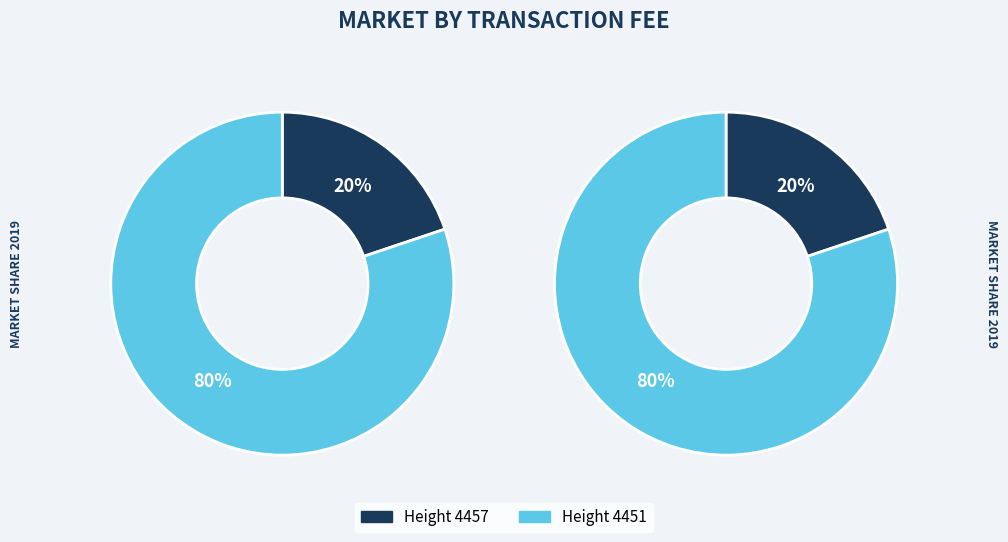

To the nearest percent, what portion does 4451 represent?

80%